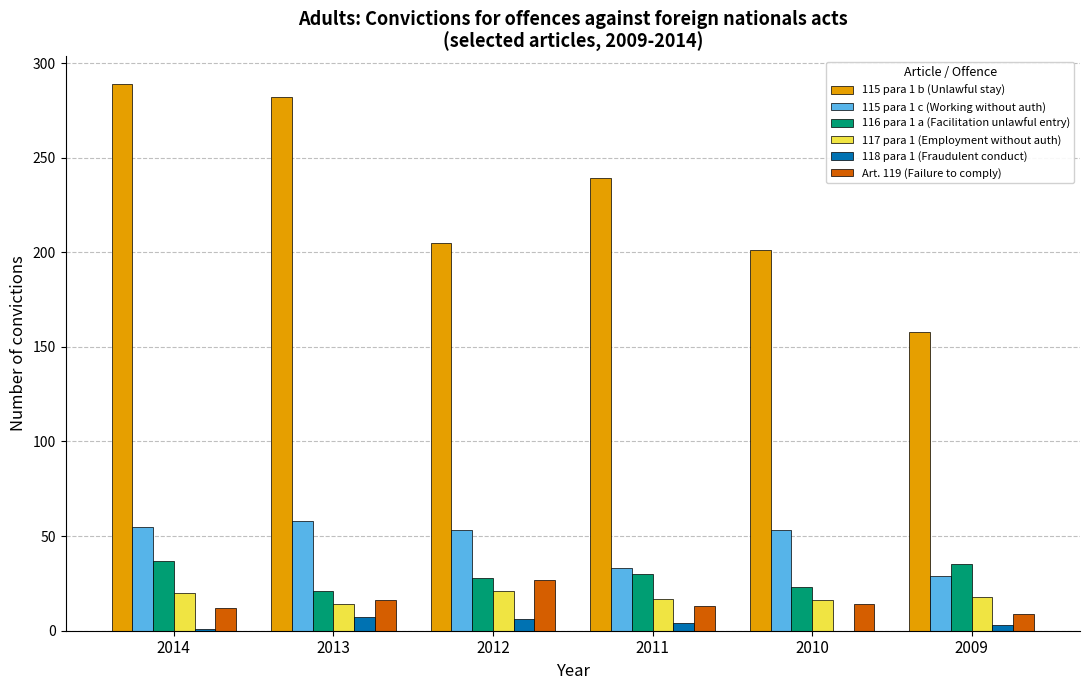

Is it true that 116 para 1 a (Facilitation unlawful entry) equals 51 at 2011?

False